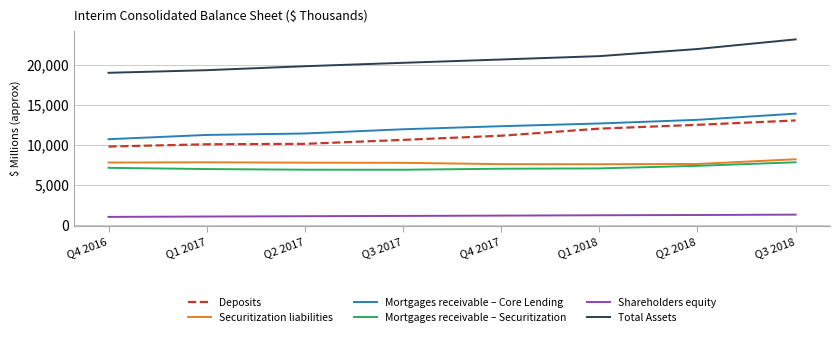

True or false: Mortgages receivable – Securitization and Total Assets intersect in this chart.

False